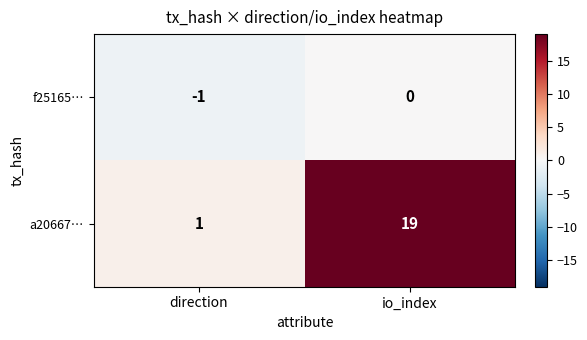

The value of a20667… at io_index is 7. True or false?

False